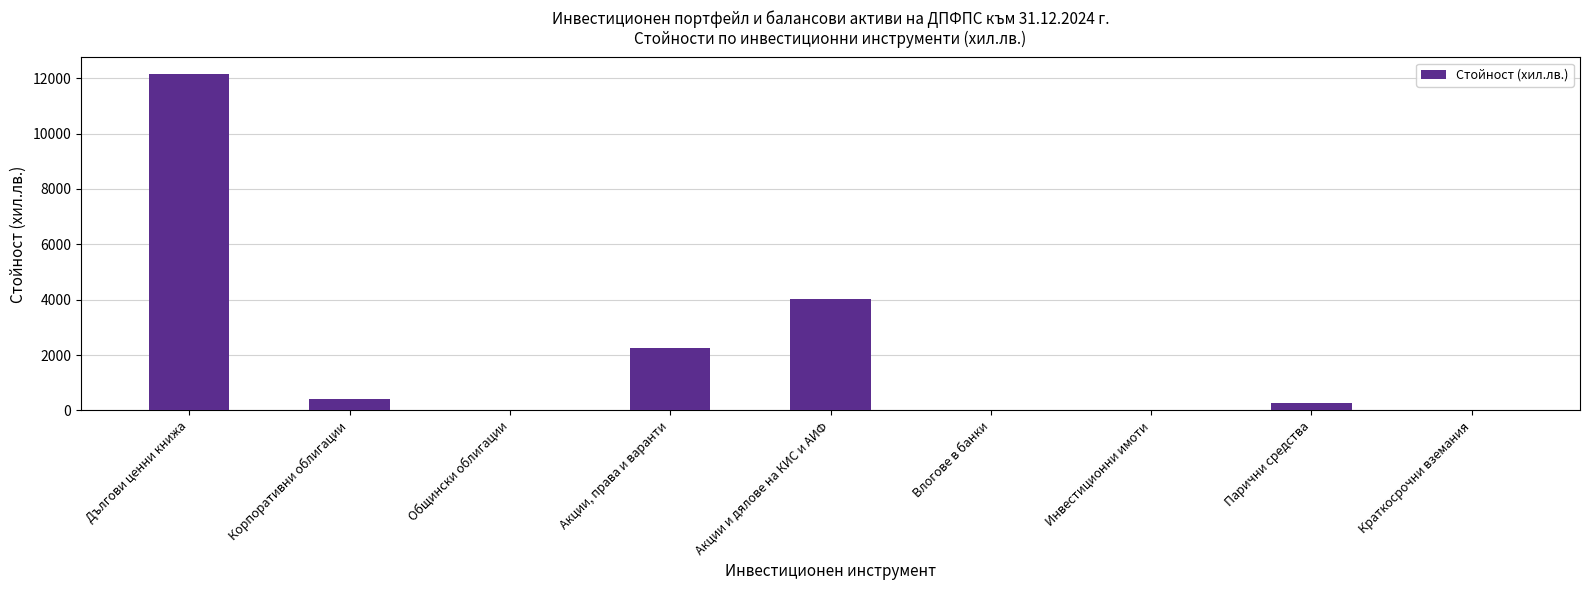

What is the change in value from Акции, права и варанти to Инвестиционни имоти?

-2259